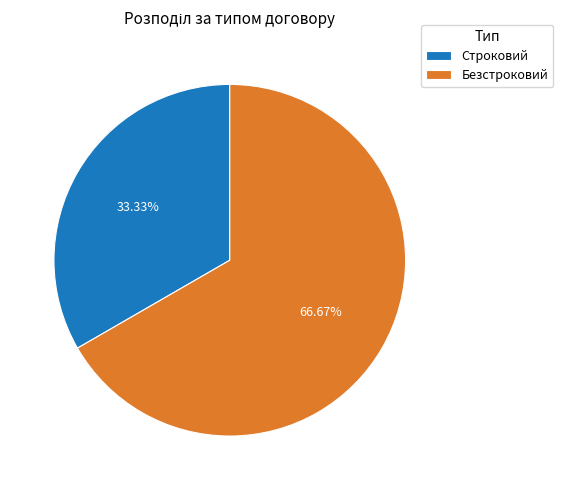

Which slice is the smallest?

Строковий